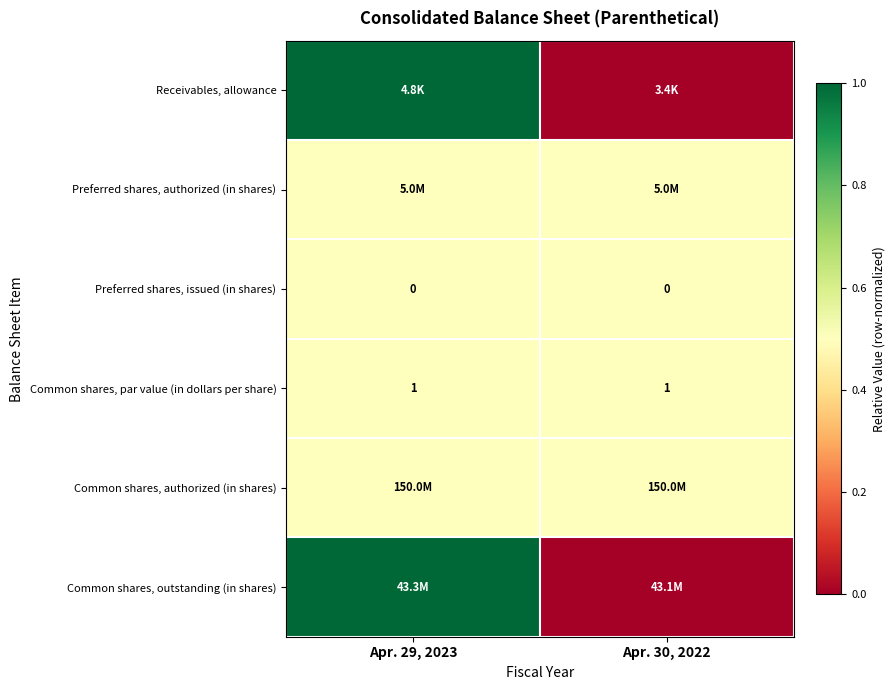

What is the spread (max minus min) of values at Apr. 30, 2022?

0.5